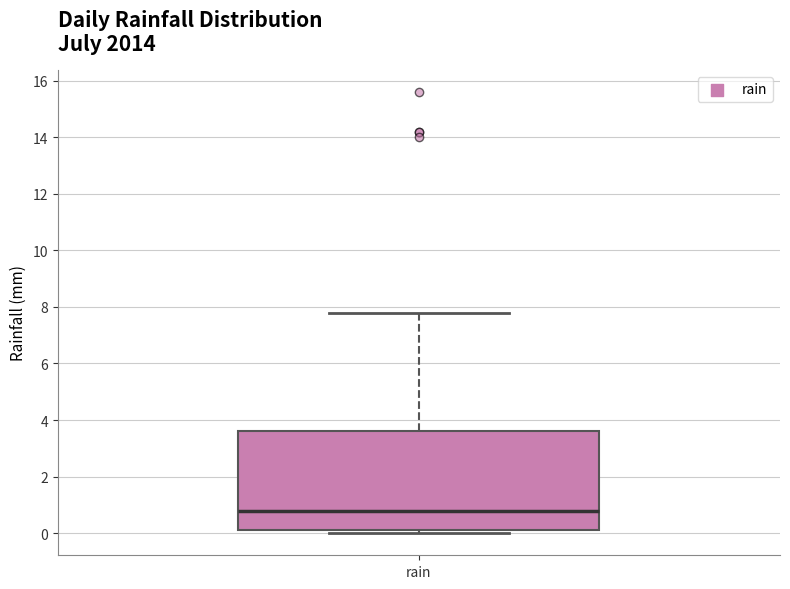

Read this box plot against the y-axis: the position of the median line, the range covered by the box, and the ends of both whiskers. The values are not printed on the chart, so give them approximately, as read against the axis.

median 0.8, box 0.2 to 3.6, whiskers 0.0 to 7.8